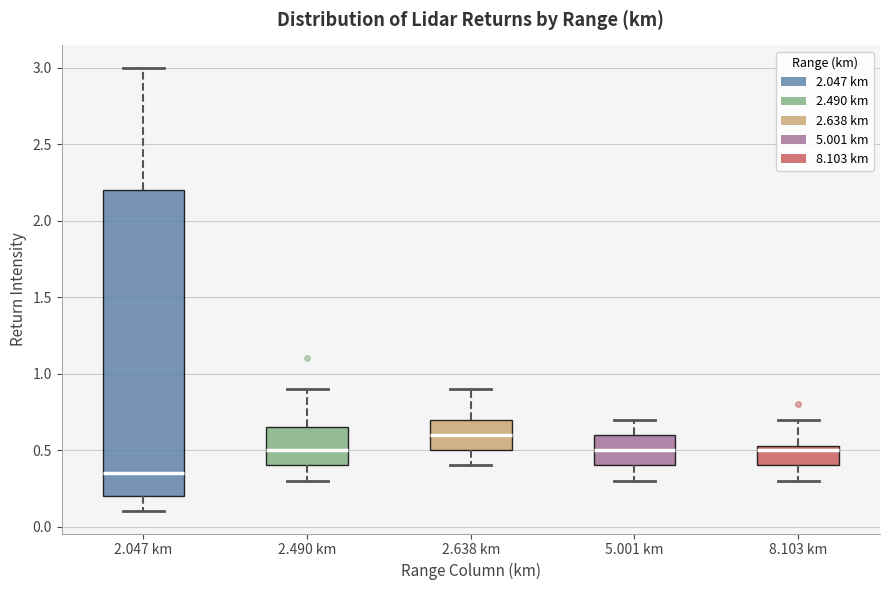

Which box is the tallest, from its lower edge to its upper edge?

2.047 km